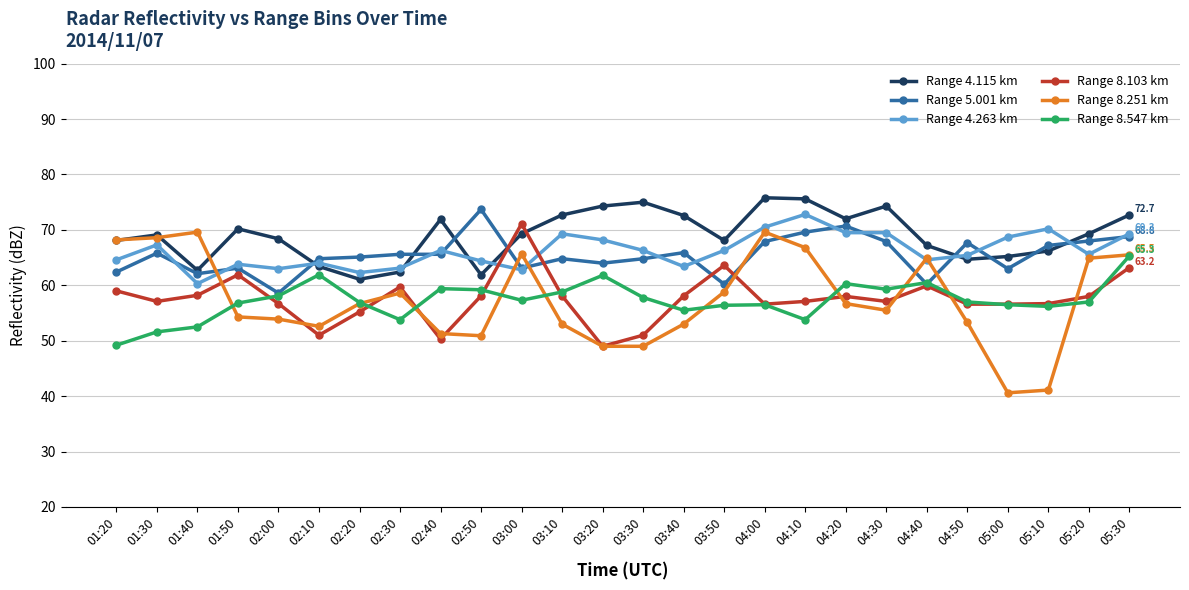

True or false: Range 8.103 km and Range 4.263 km intersect in this chart.

True